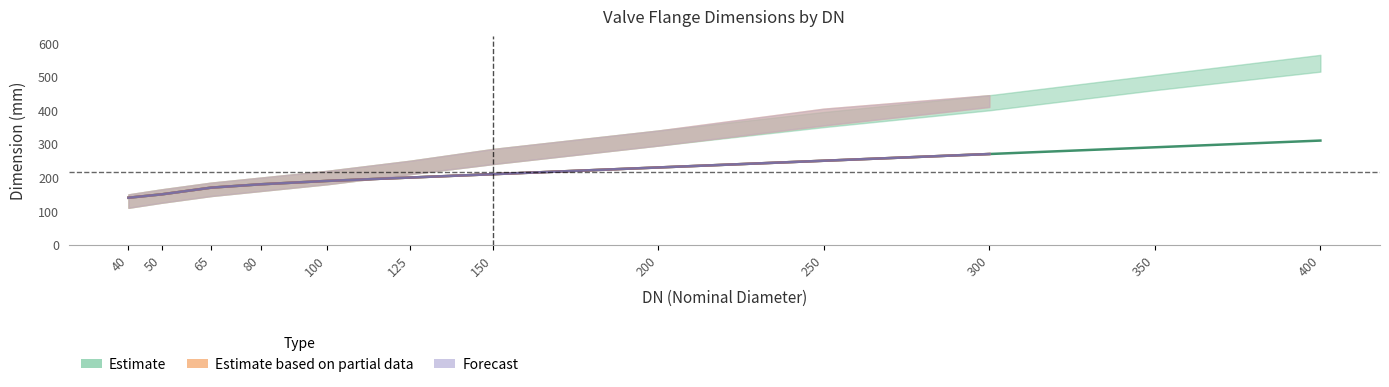

Reading left to right, what are all the values shown in this chart?

Estimate (PN10 flange): 140	150	170	180	190	200	210	230	250	270	290	310
Estimate upper (PN10 flangia): 150	165	185	200	220	250	285	340	395	445	505	565
Estimate lower (PN10 centro): 110	125	145	160	180	210	240	295	350	400	460	515